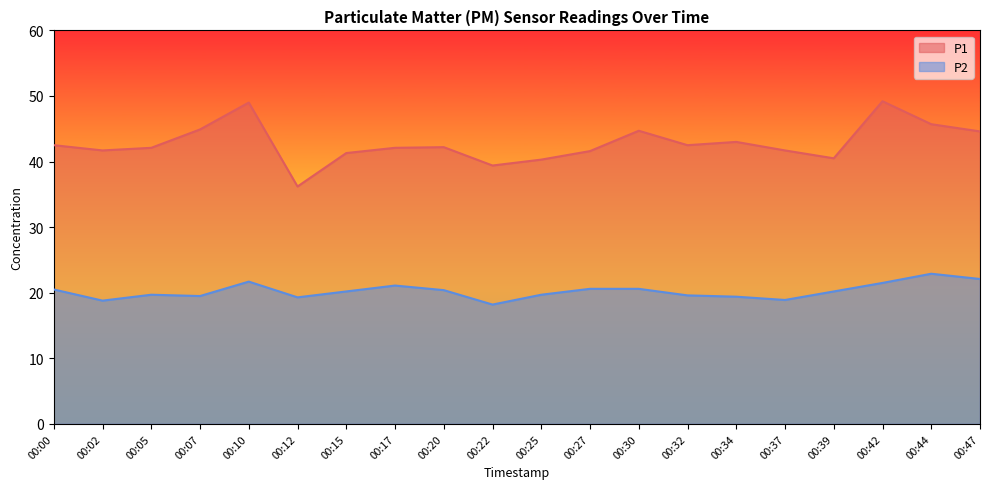

Reading left to right, extract all data points from this chart.

P1: 00:00=42.5	00:02=41.7	00:05=42.1	00:07=44.9	00:10=49.0	00:12=36.2	00:15=41.3	00:17=42.1	00:20=42.2	00:22=39.4	00:25=40.3	00:27=41.6	00:30=44.7	00:32=42.5	00:34=43.0	00:37=41.7	00:39=40.5	00:42=49.2	00:44=45.7	00:47=44.6
P2: 00:00=20.5	00:02=18.8	00:05=19.7	00:07=19.5	00:10=21.7	00:12=19.3	00:15=20.2	00:17=21.1	00:20=20.4	00:22=18.2	00:25=19.7	00:27=20.6	00:30=20.6	00:32=19.6	00:34=19.4	00:37=18.9	00:39=20.2	00:42=21.5	00:44=22.9	00:47=22.1